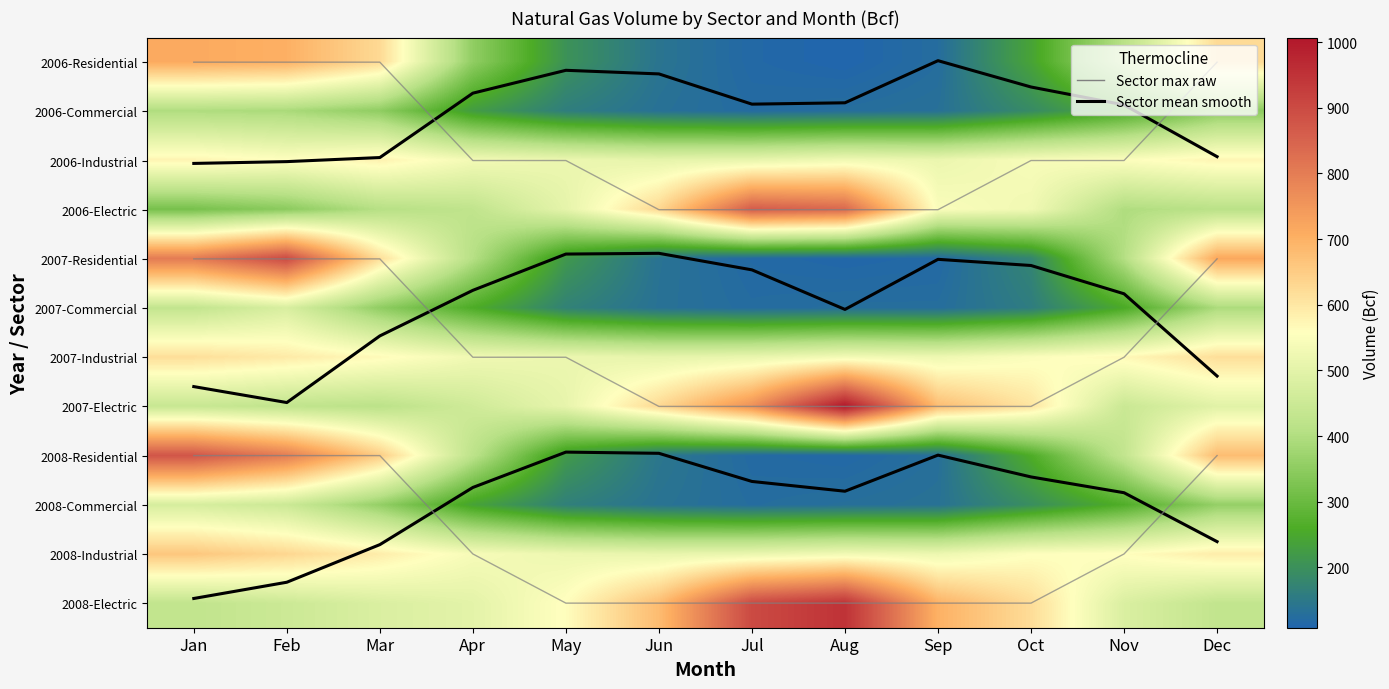

At how many categories does at least one series exceed 710?

5